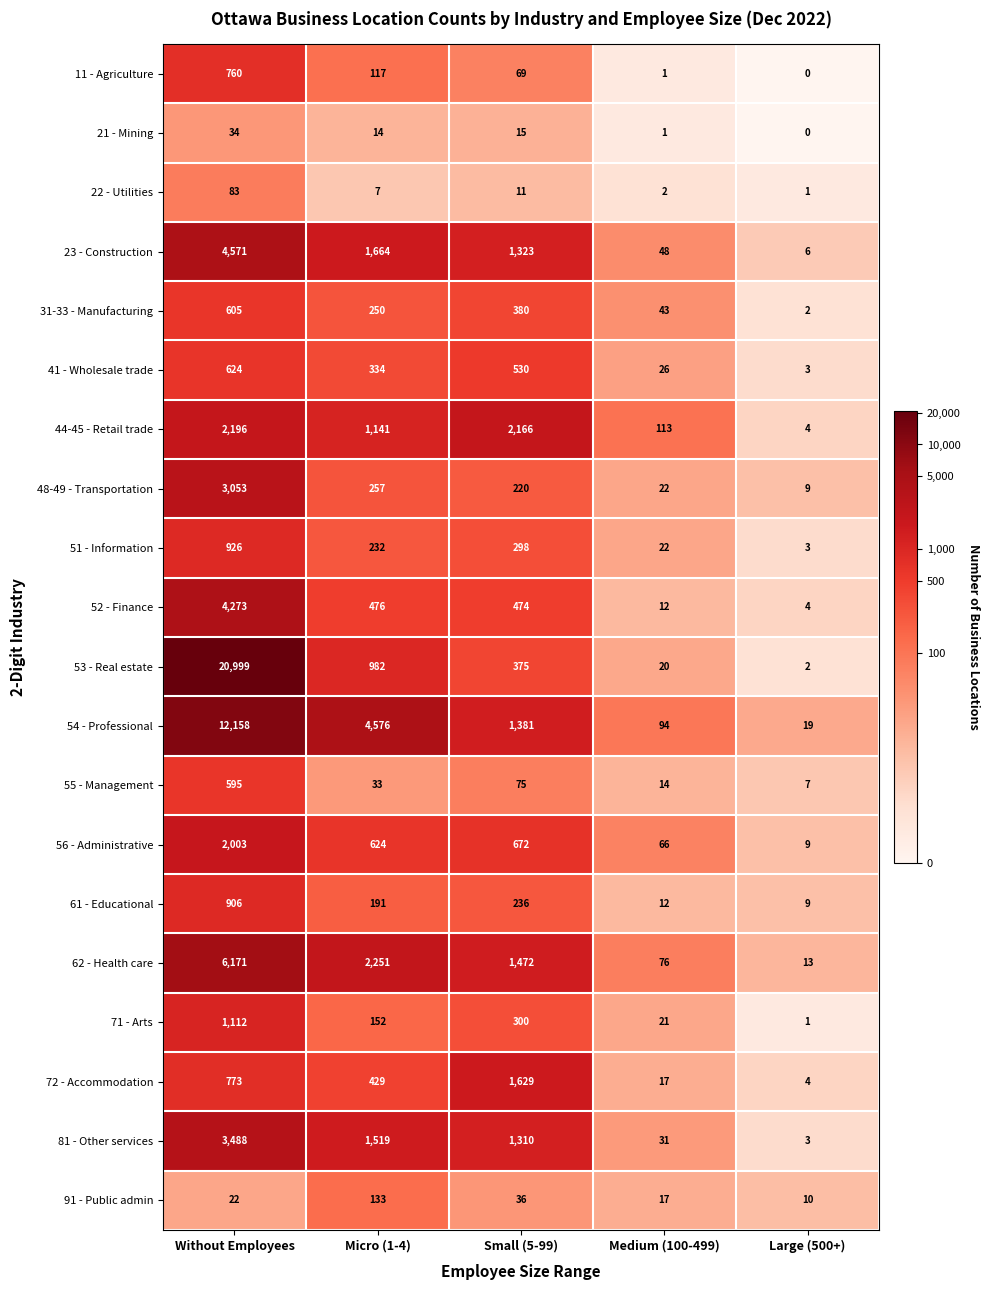

The value of 23 - Construction at Large (500+) is 6. True or false?

True